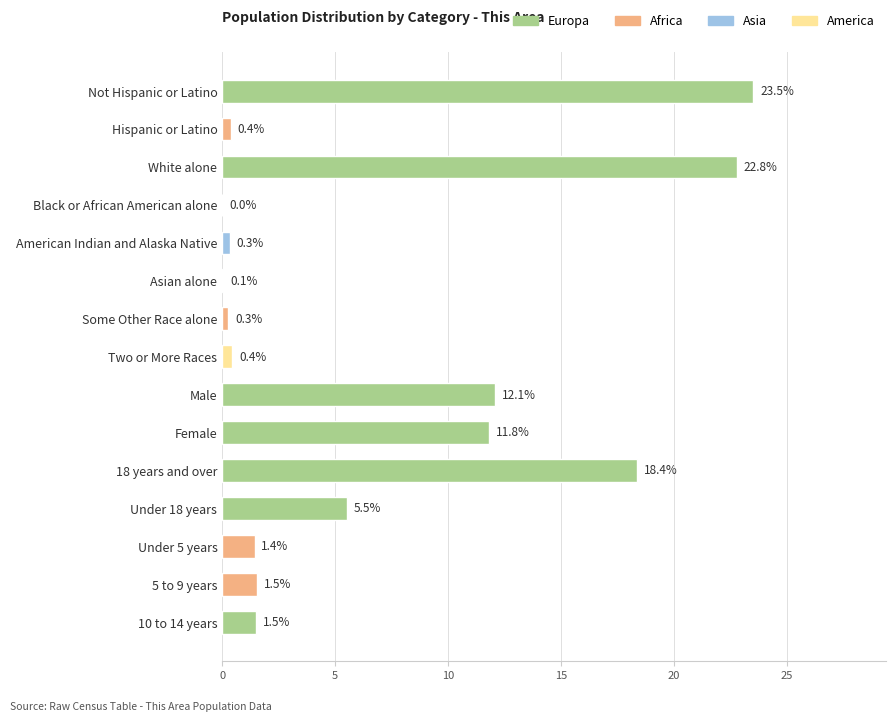

What is the greatest value displayed?

23.5